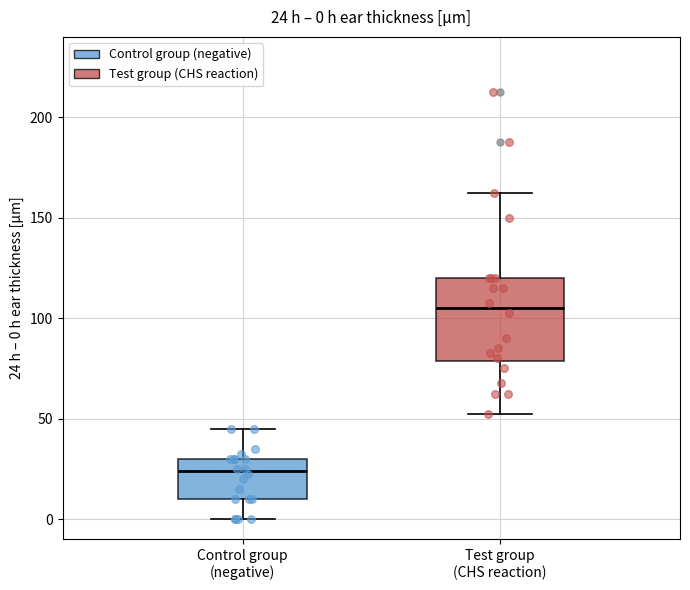

Which box has the highest median line?

Test group (CHS reaction)